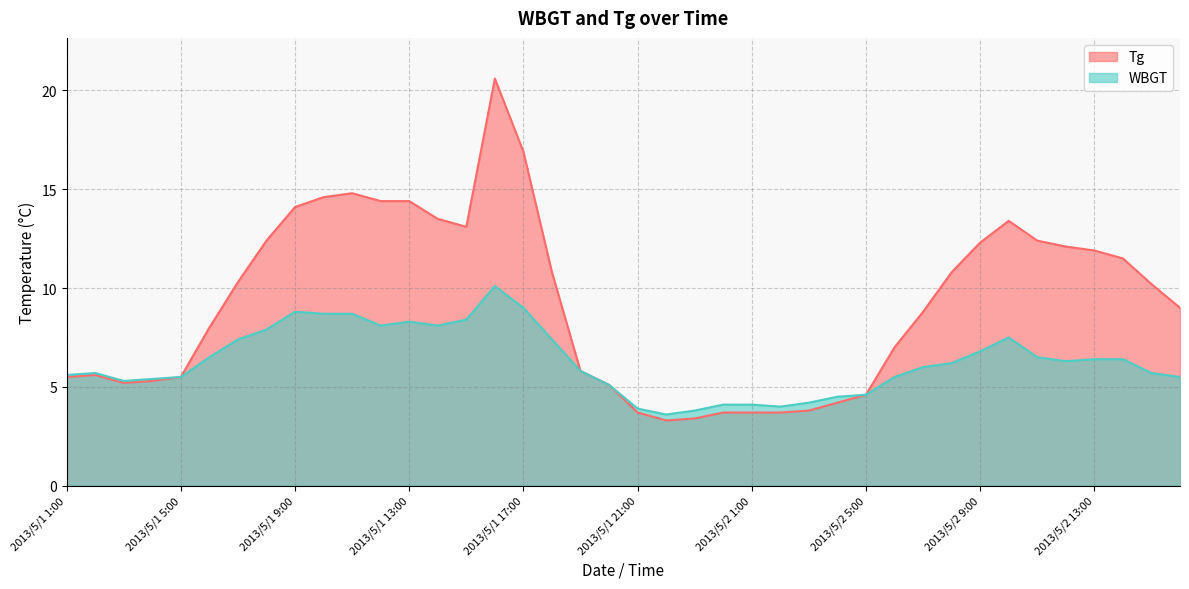

True or false: WBGT and Tg cross at least once.

False